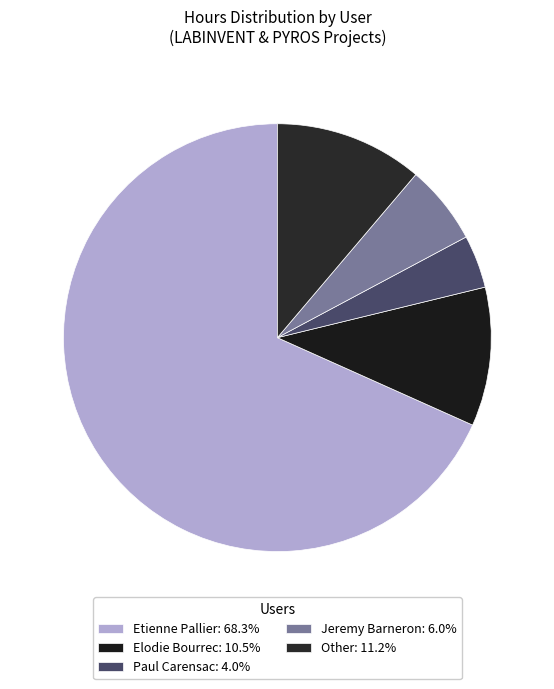

To the nearest percent, what is the combined percentage of Other and Jeremy Barneron?

17%